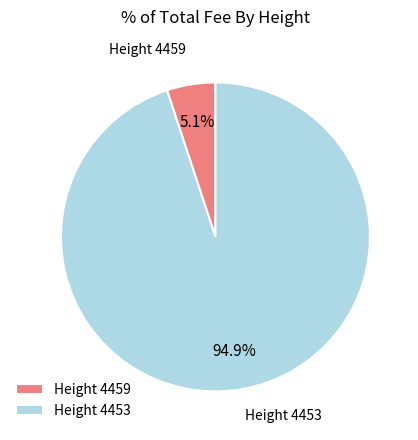

Which slice is the largest?

Height 4453